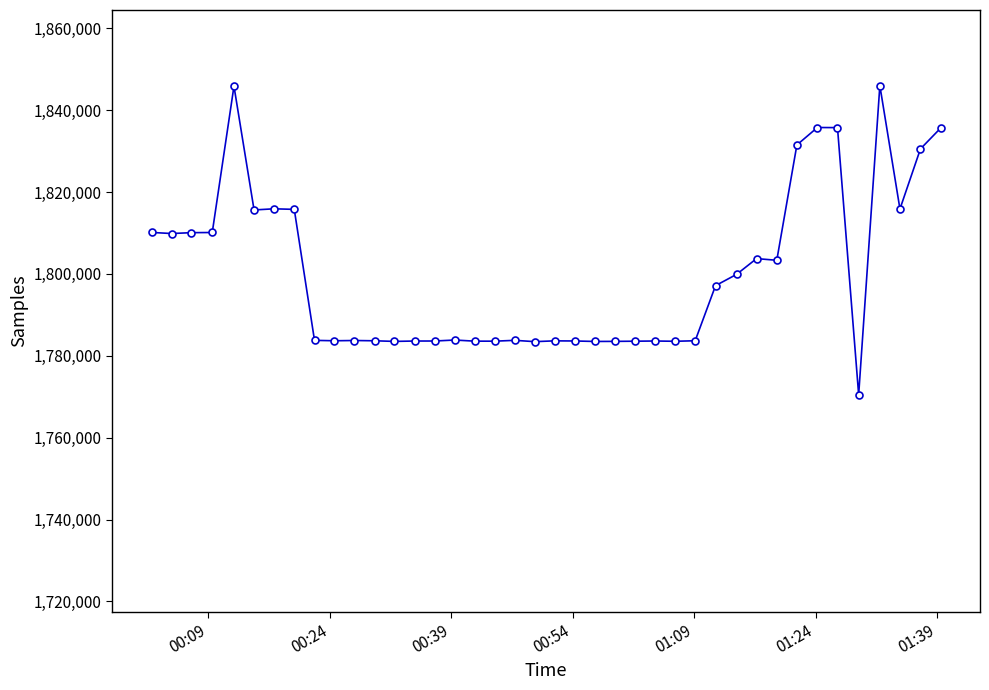

What is the average value?

1800285